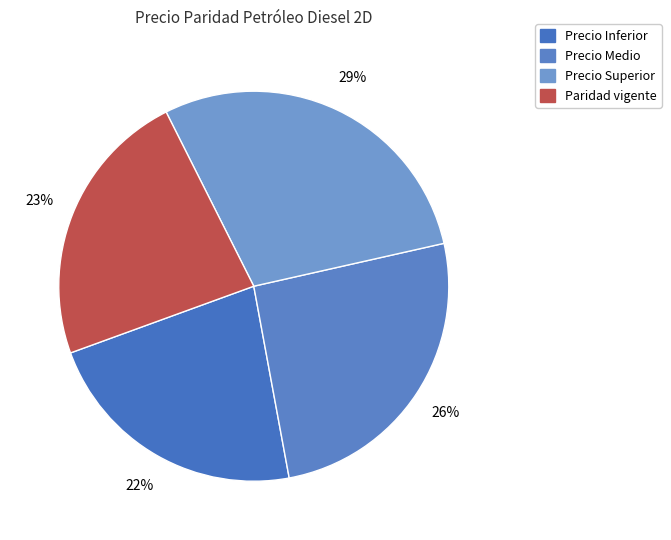

What is the total percentage of Paridad vigente and Precio Medio?

48.8%